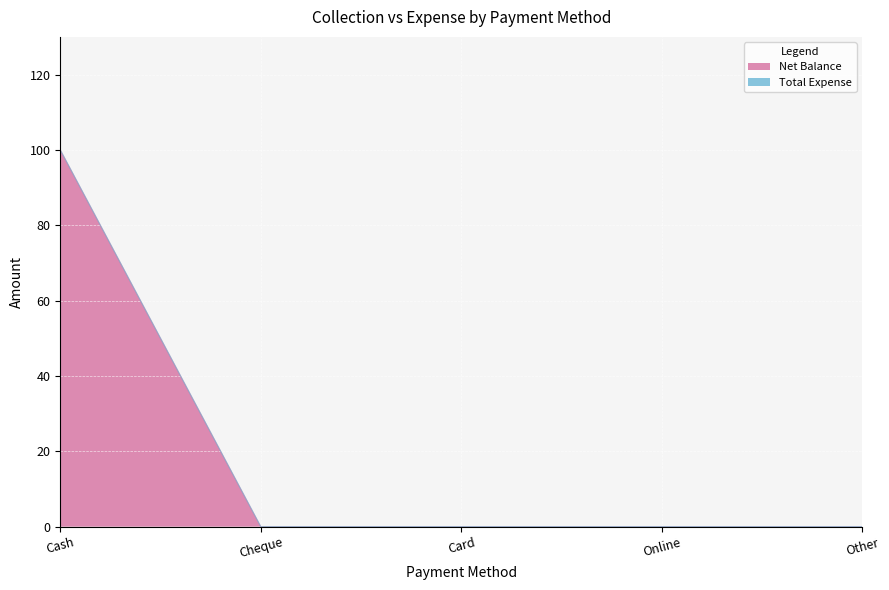

What is the sum of the values at Card and Cash?

100